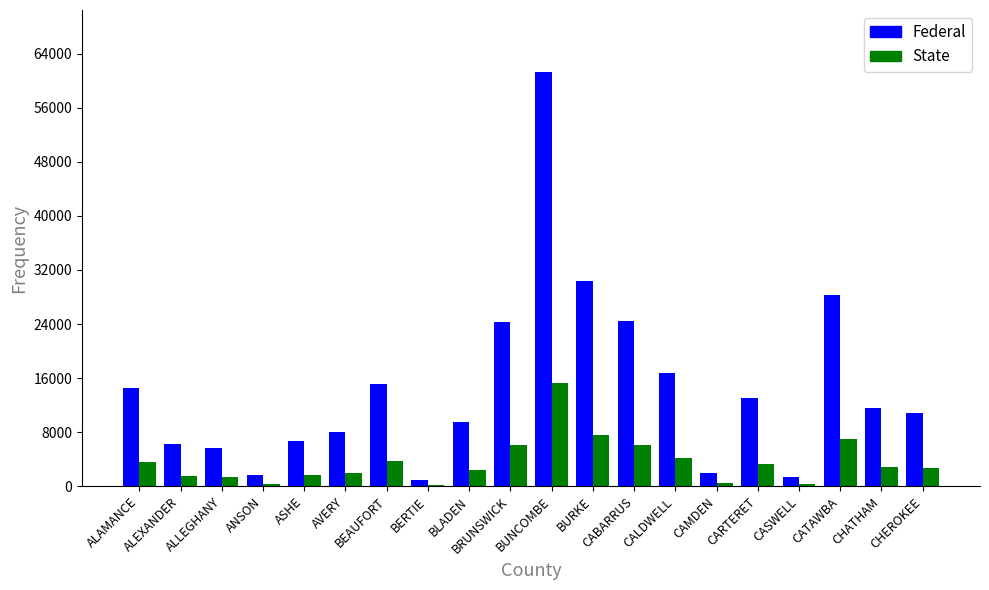

What is the maximum value for State?

15311